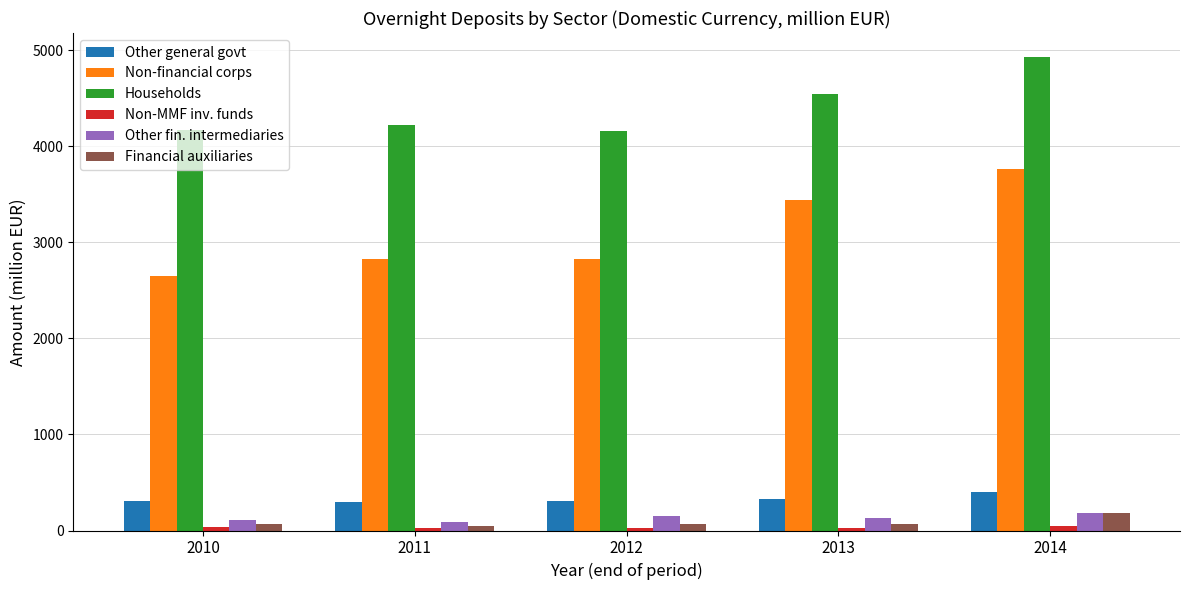

What is the sum of all Non-financial corps values?

15506.7